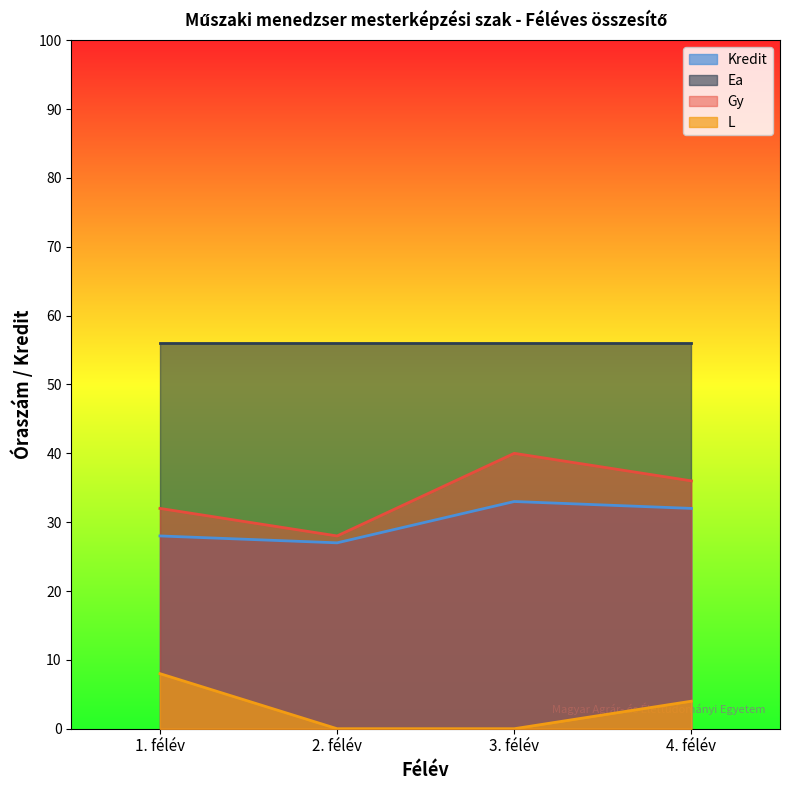

Count the Gy values in the range 32 to 40.

3